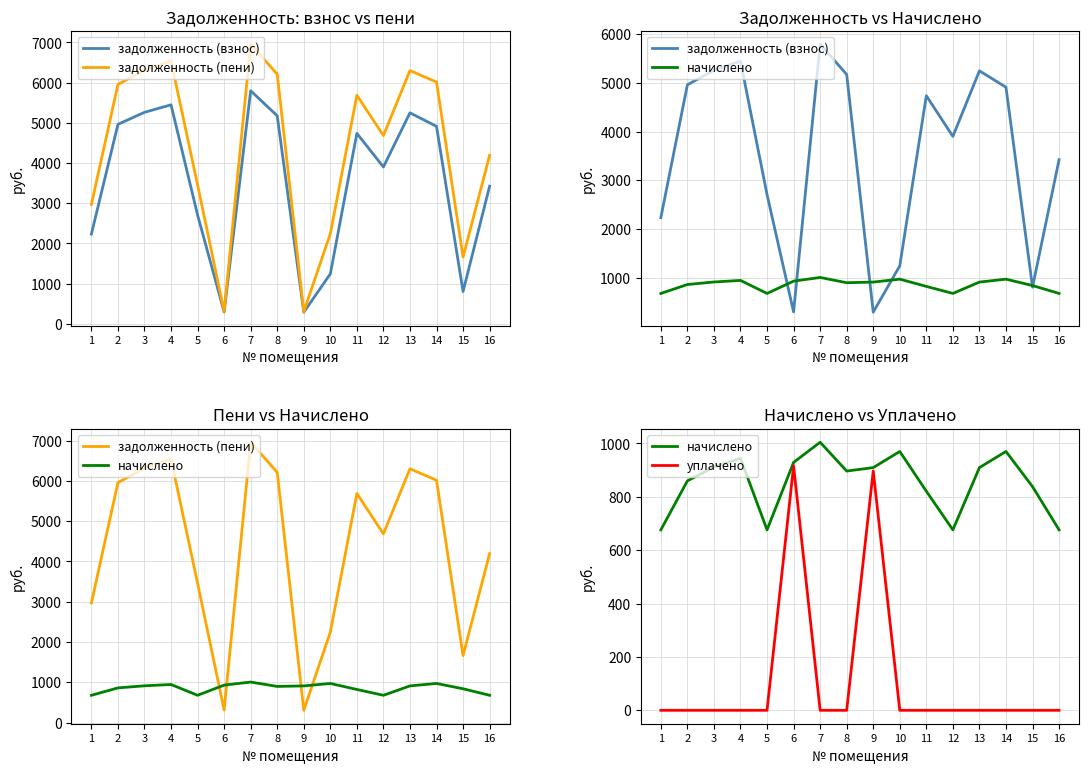

Between 4 and 15, which is larger?

4